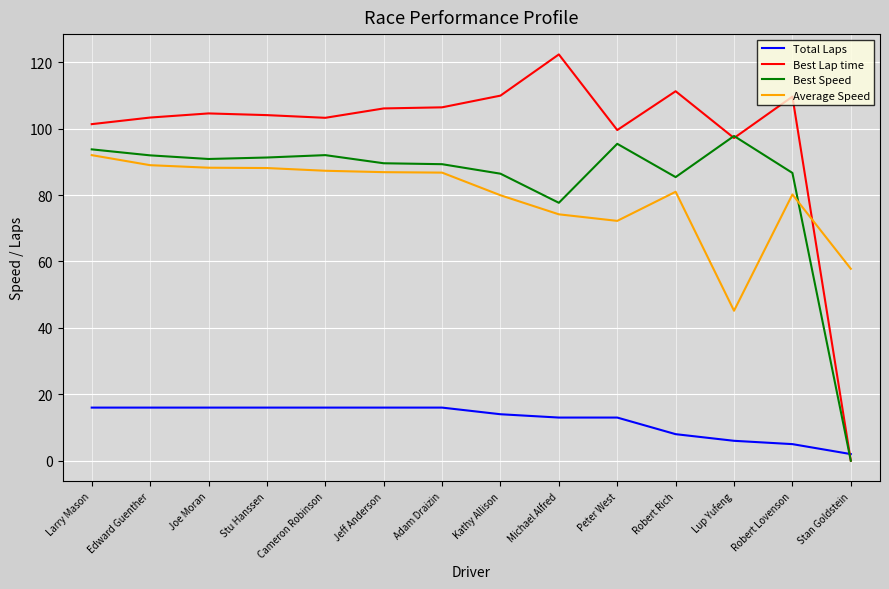

The Best Lap time series shows 162.8 at Lup Yufeng. True or false?

False